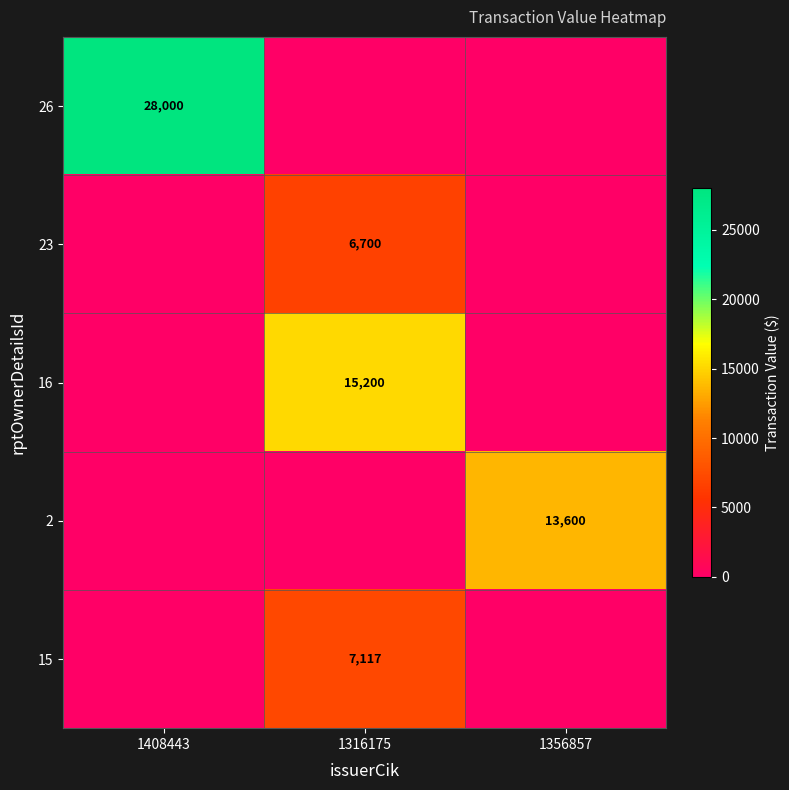

Is it true that 23 equals 6700 at 1316175?

True